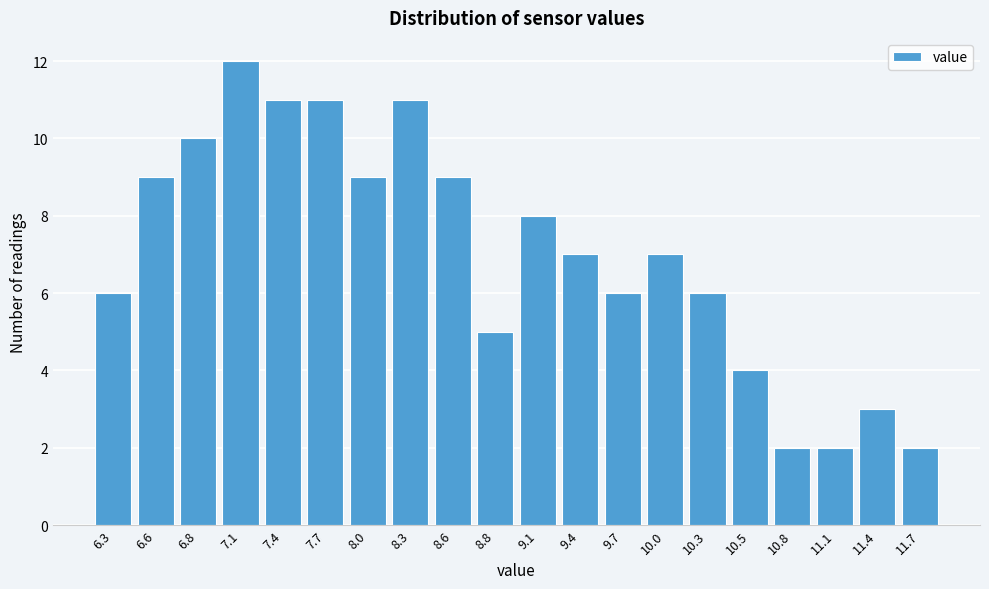

Reading left to right, what are all the values shown in this chart?

6	9	10	12	11	11	9	11	9	5	8	7	6	7	6	4	2	2	3	2